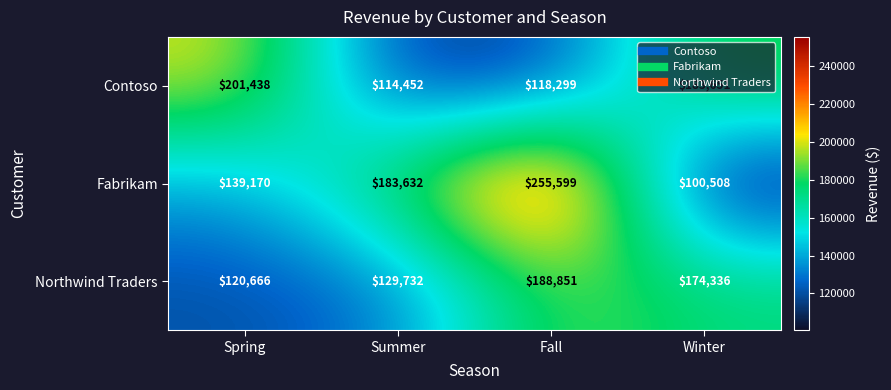

Which series changed the most between Spring and Fall?

Fabrikam